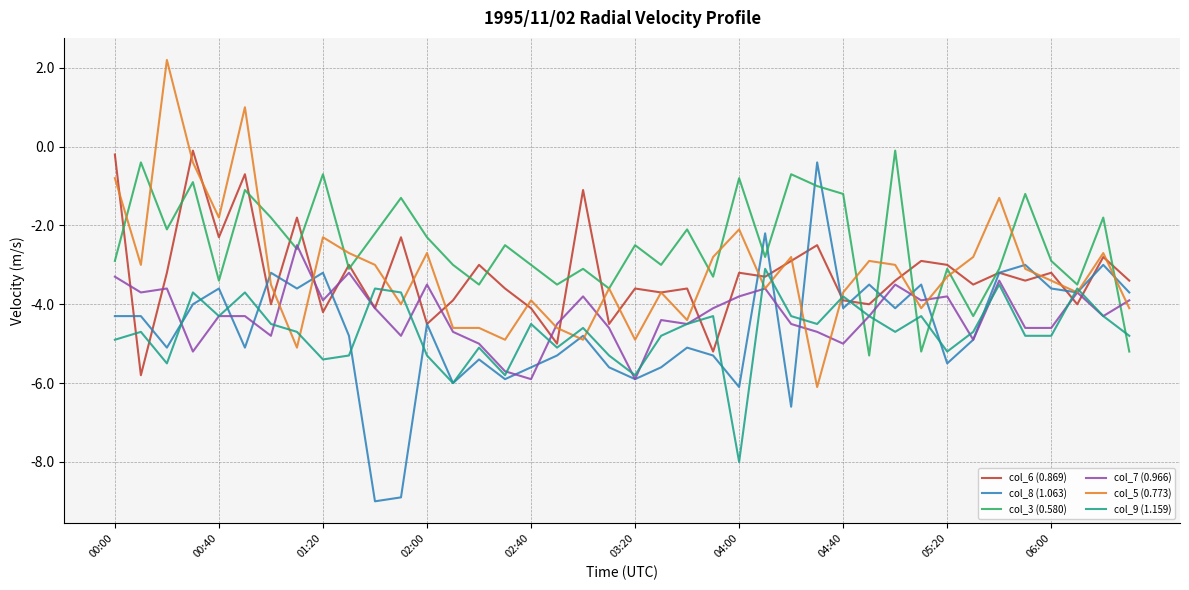

Which series has the largest total across all categories?

col_3 (0.580)